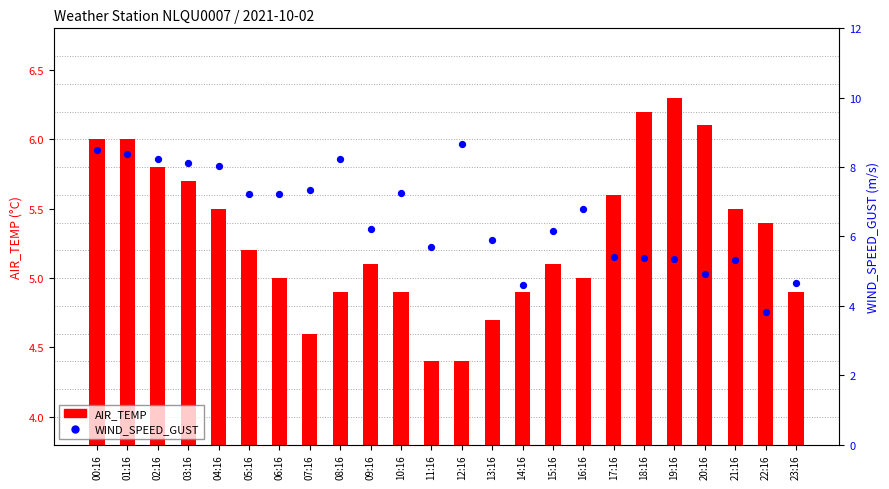

What are all the series names shown in the legend?

AIR_TEMP, WIND_SPEED_GUST